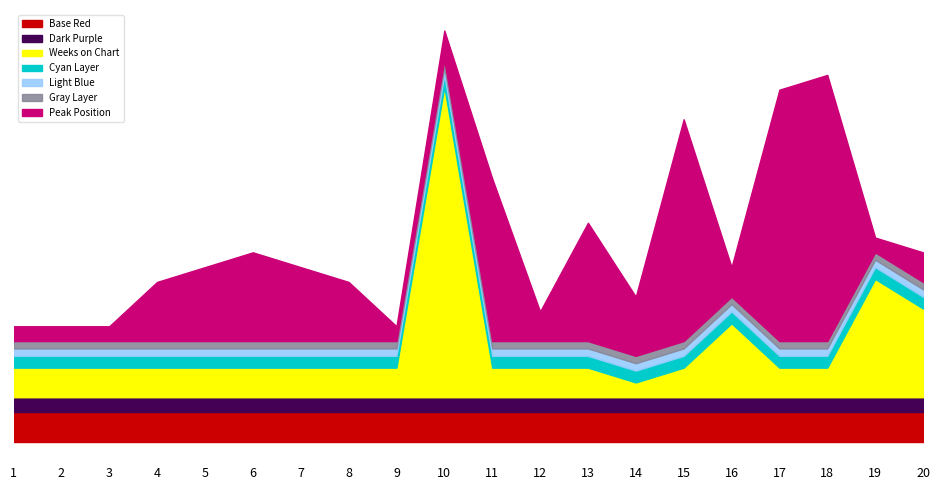

Where does the Peak Position series first go above 4?

5